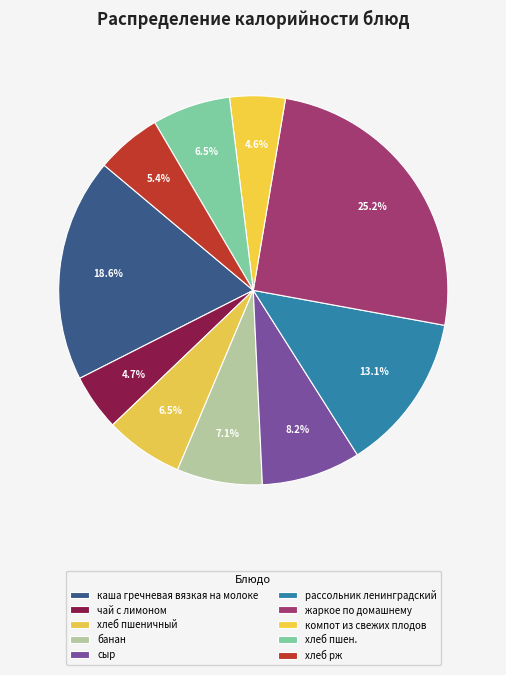

The жаркое по домашнему slice represents 25% of the pie. True or false?

True